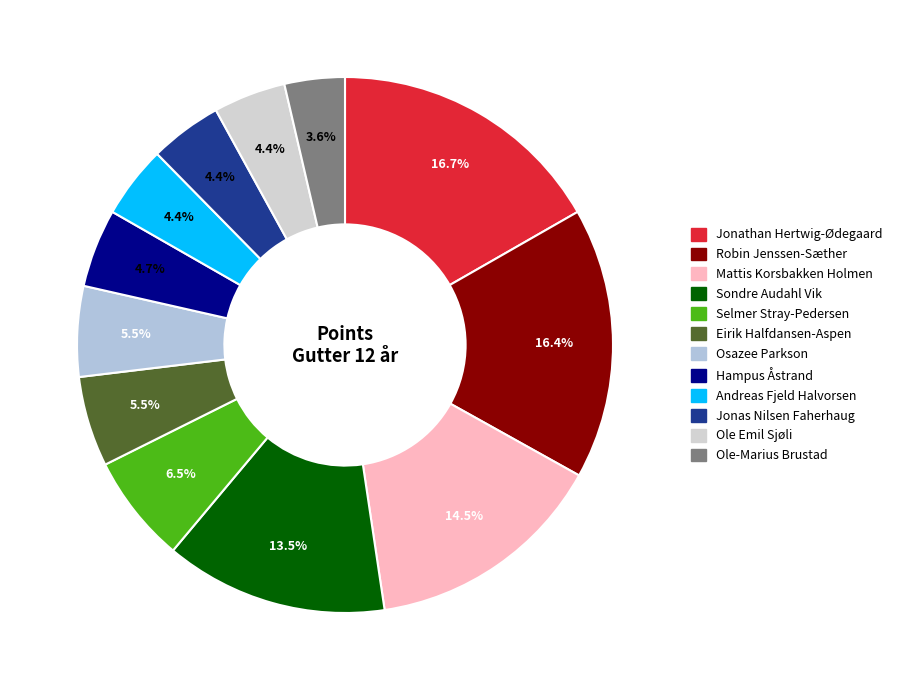

What percentage is the Eirik Halfdansen-Aspen slice, to the nearest percent?

5%